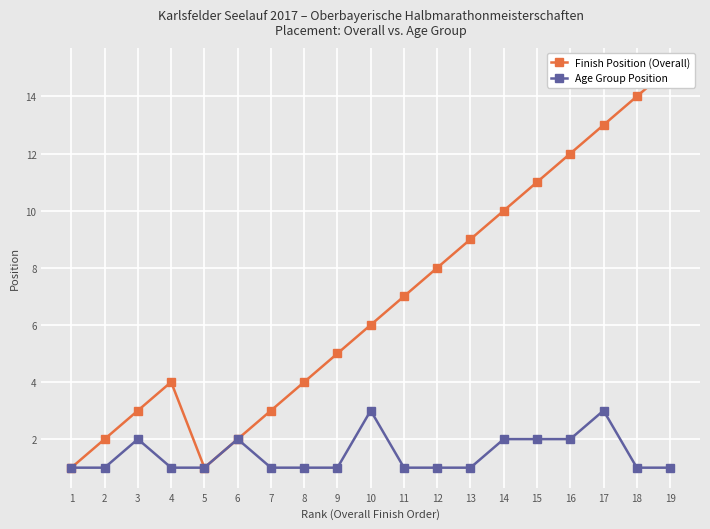

What is the value of the Finish Position (Overall) point at the 3rd from the left?

3